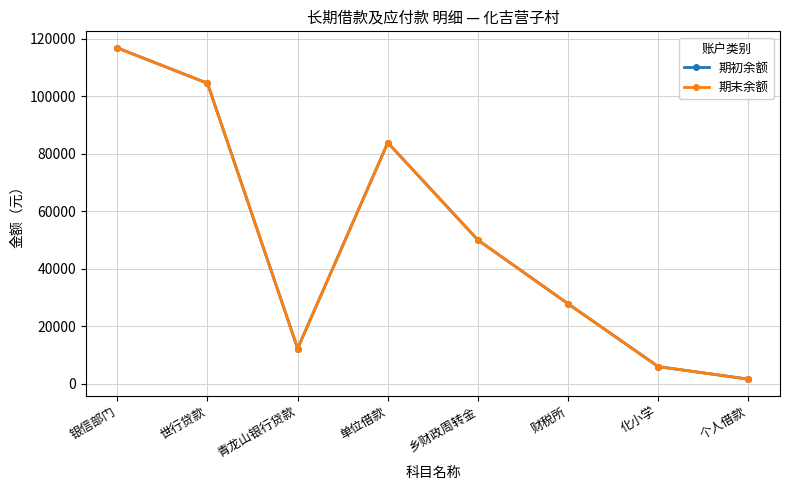

What position from the right is 财税所?

3